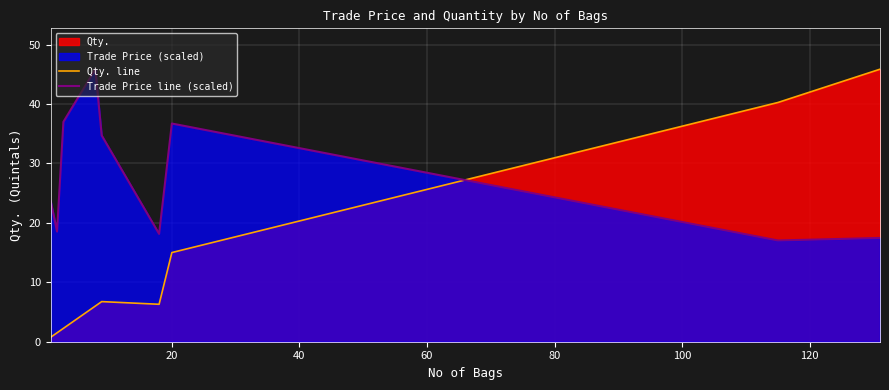

Rank the series by their maximum value, from highest to lowest.

Qty. line, Trade Price line (scaled)